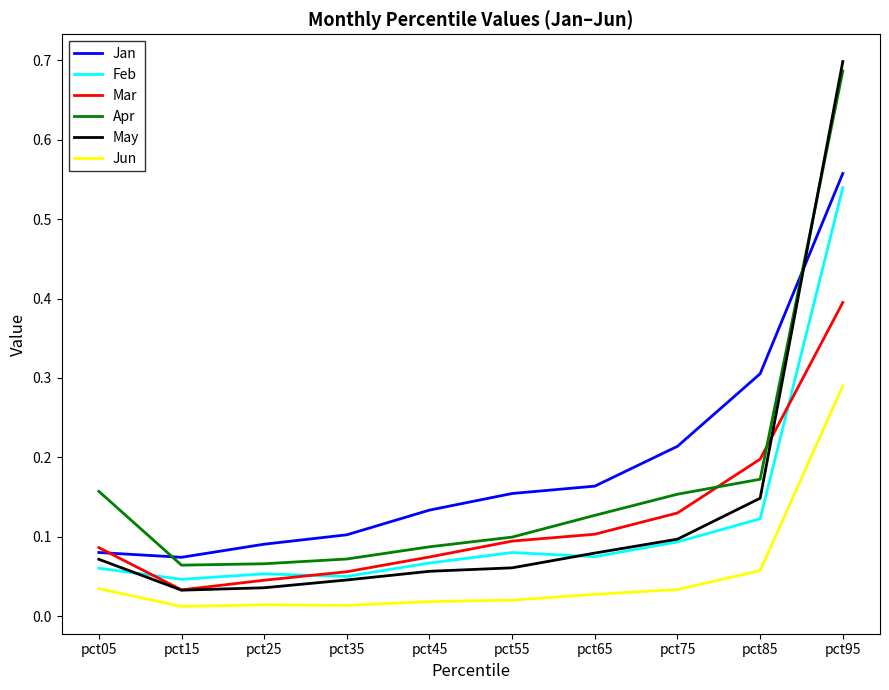

Does the chart have visible grid lines?

No